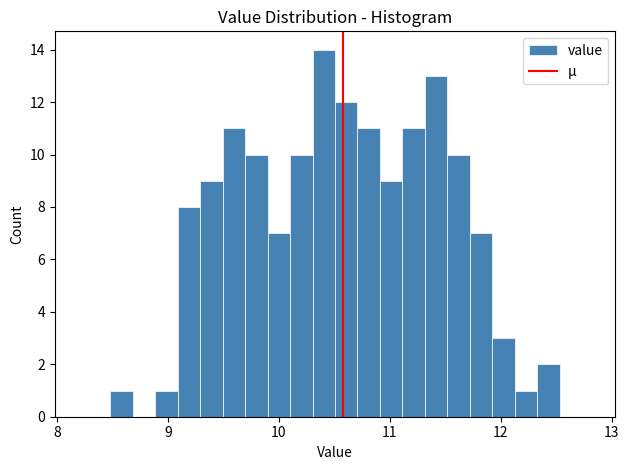

Around what value on the x-axis is the tallest bar? Give the approximate position of its centre, as read against the axis.

10.4